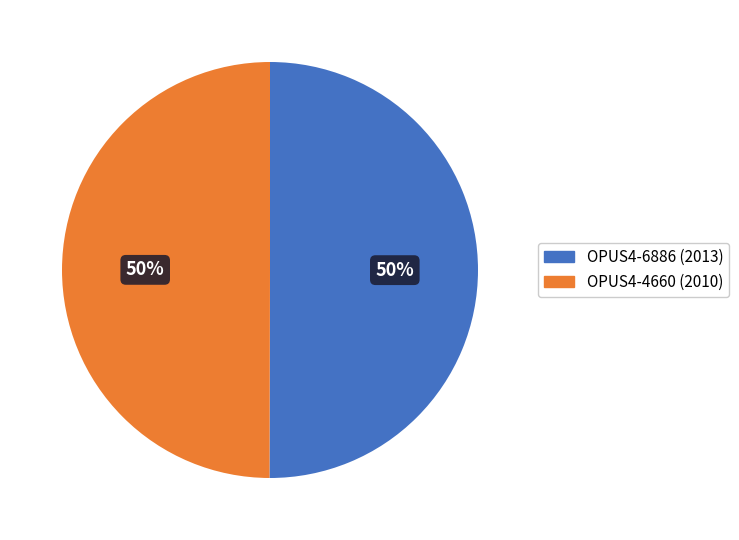

Approximately how many times larger is the value at OPUS4-4660 compared to OPUS4-6886?

1.0